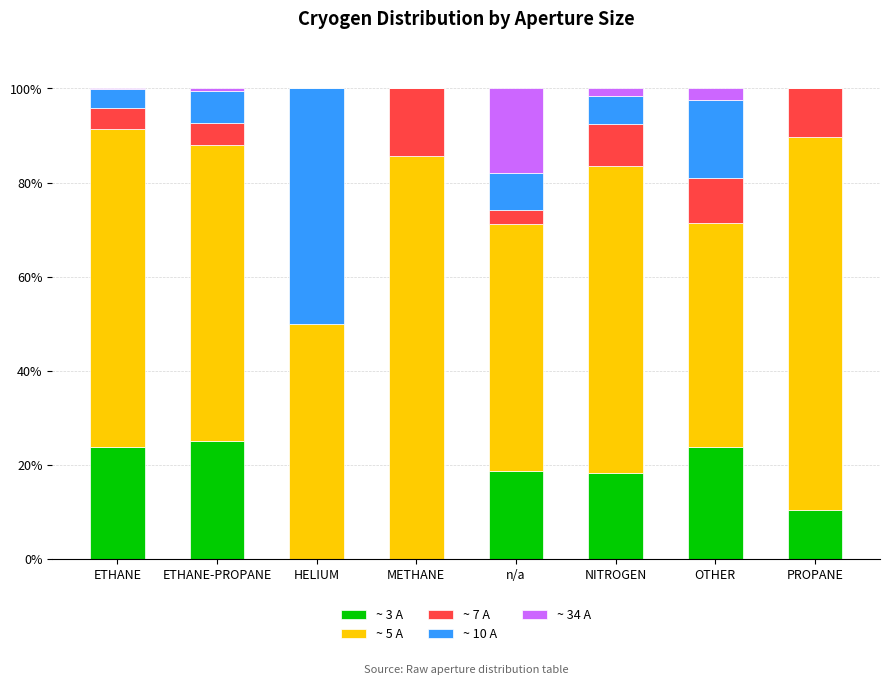

The ~ 3 A series shows 16.7 at PROPANE. True or false?

False